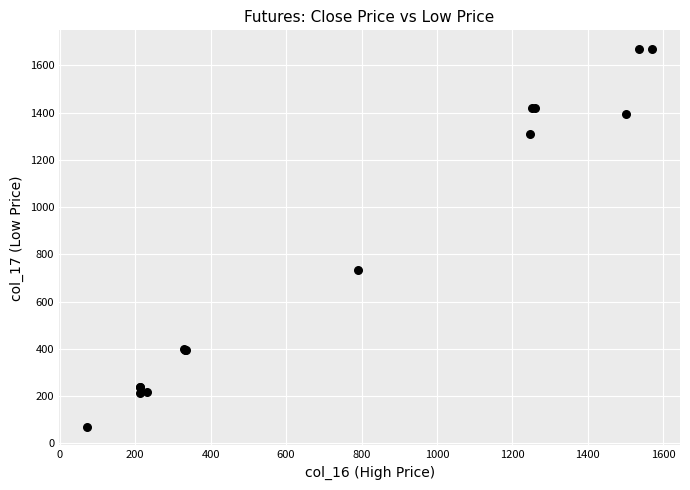

What Y value in the scatter plot is closest to 869?

734.8